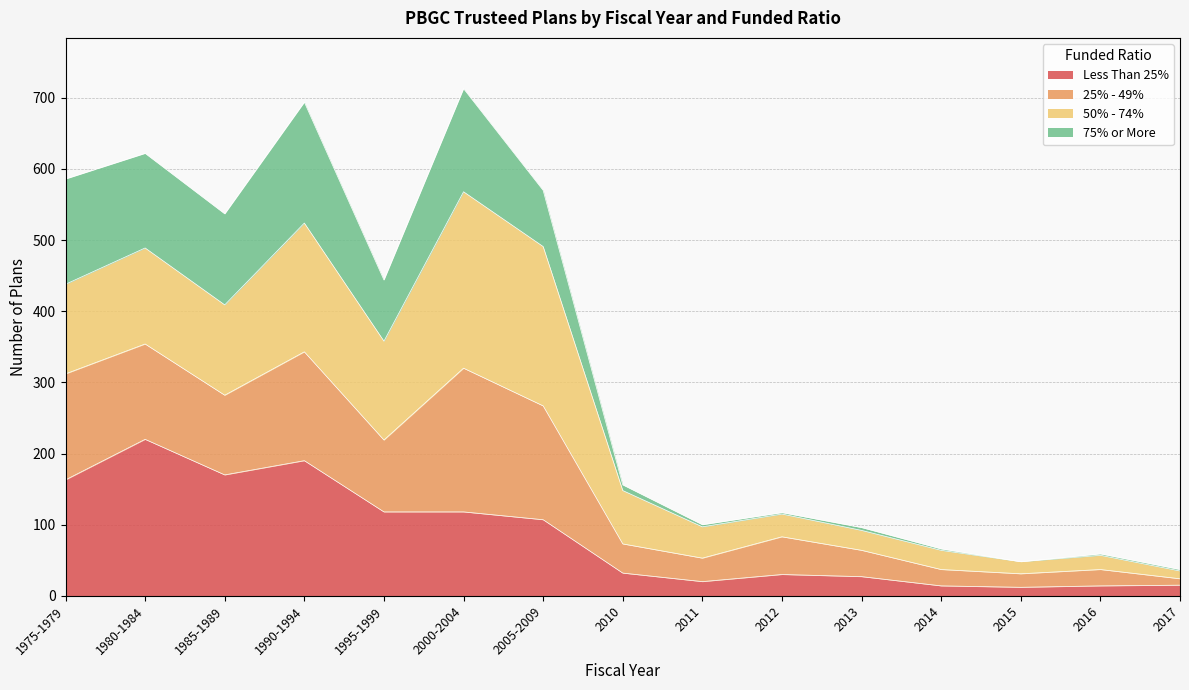

At which label does Less Than 25% reach its peak?

1980-1984